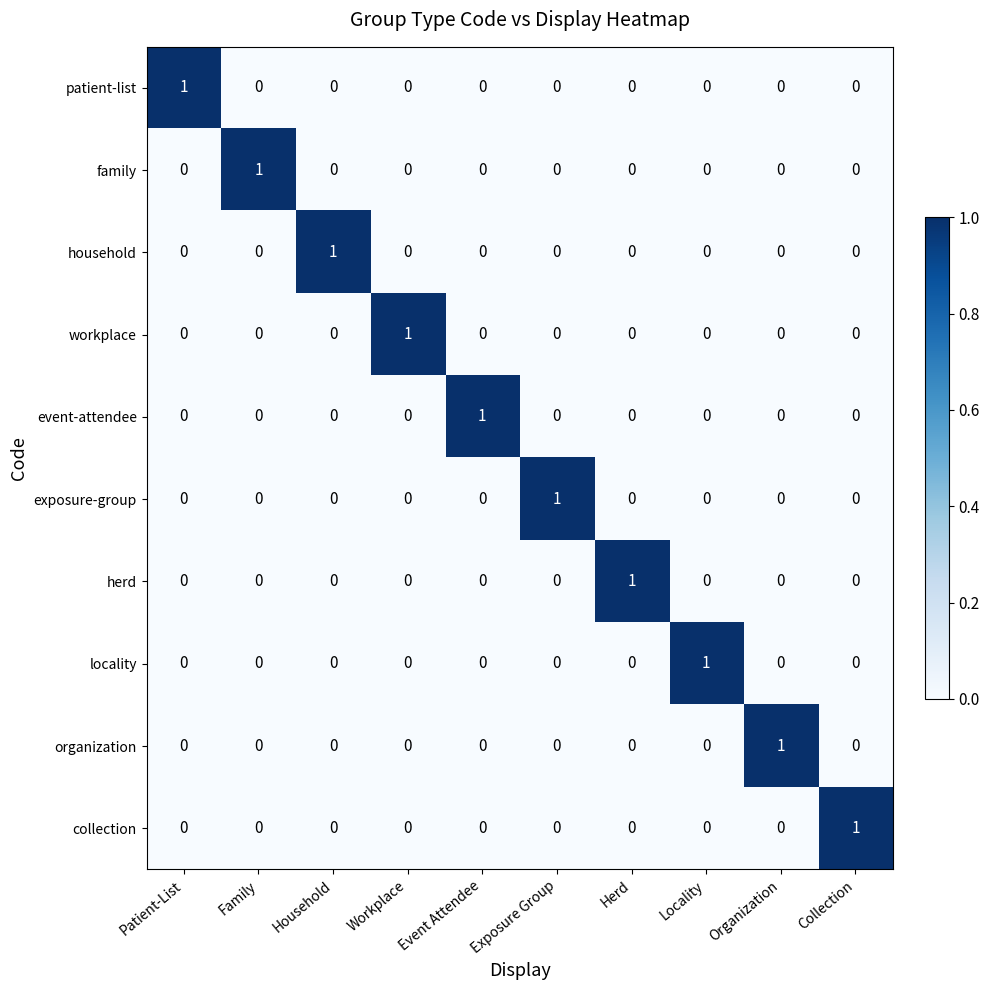

At which label does event-attendee reach its peak?

Event Attendee